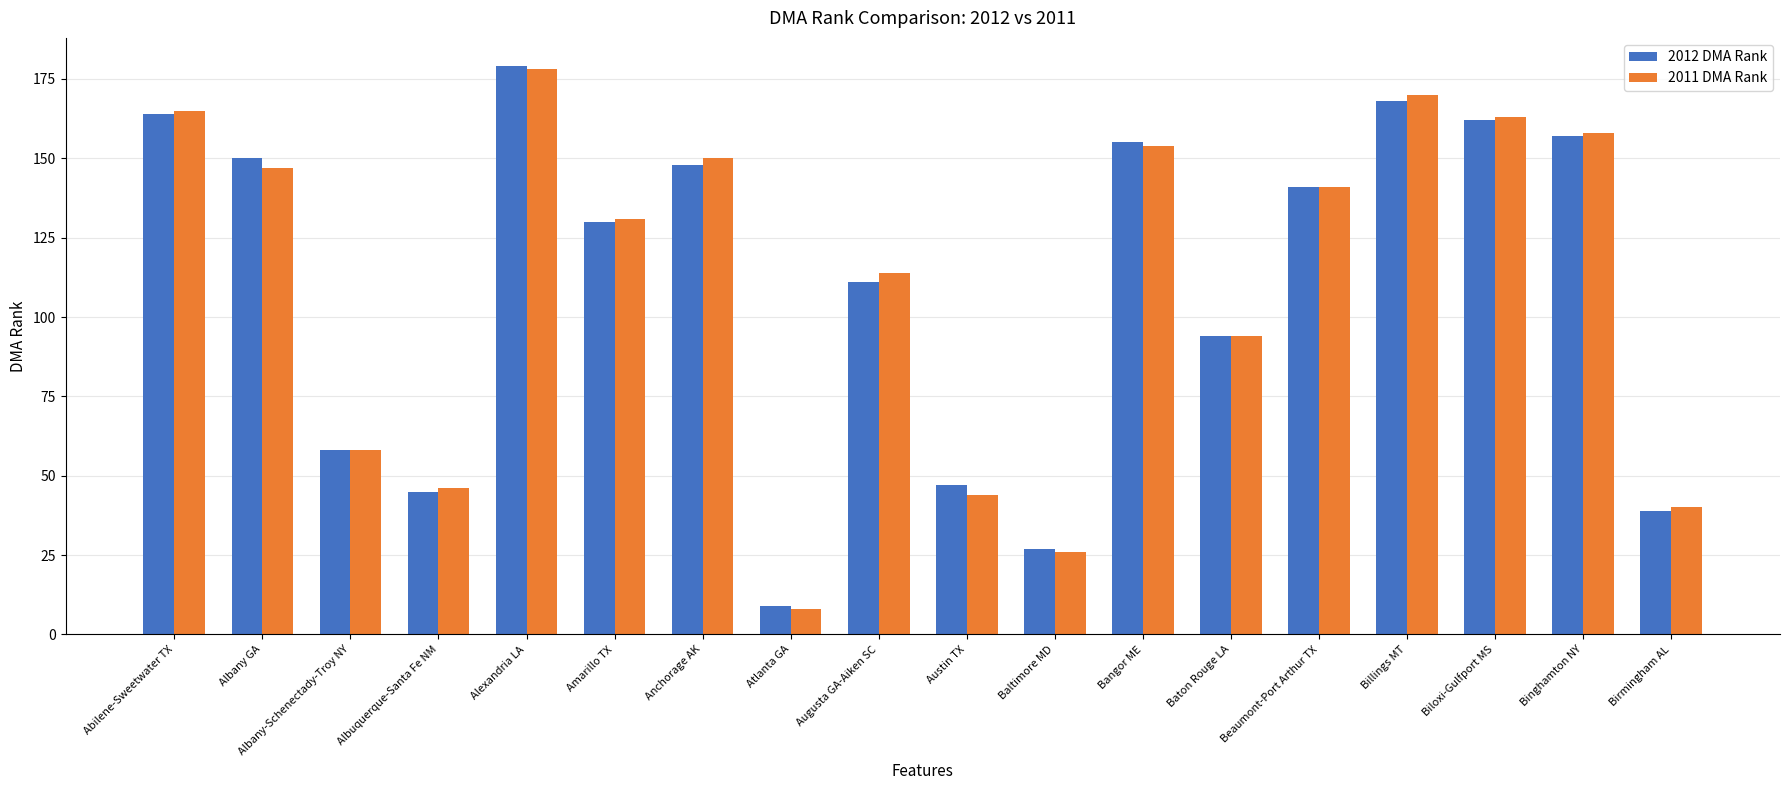

At which label is 2011 DMA Rank closest to 93?

Baton Rouge LA